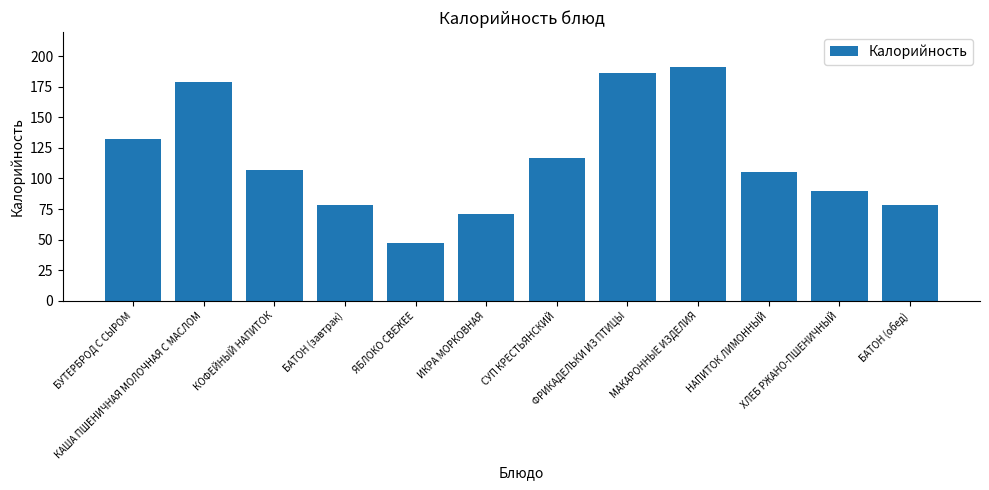

Are the bars grouped side by side (vs. stacked)?

No